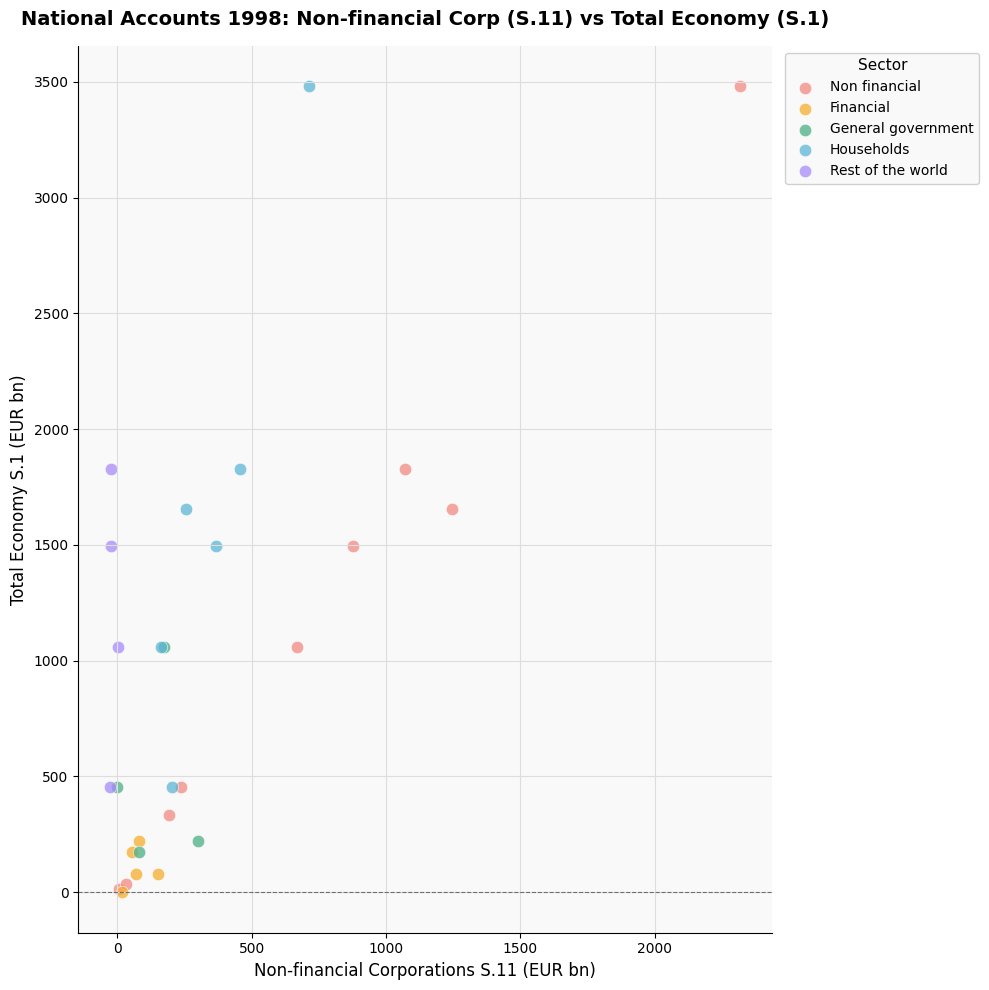

Which series has the widest spread of Y values?

Non financial